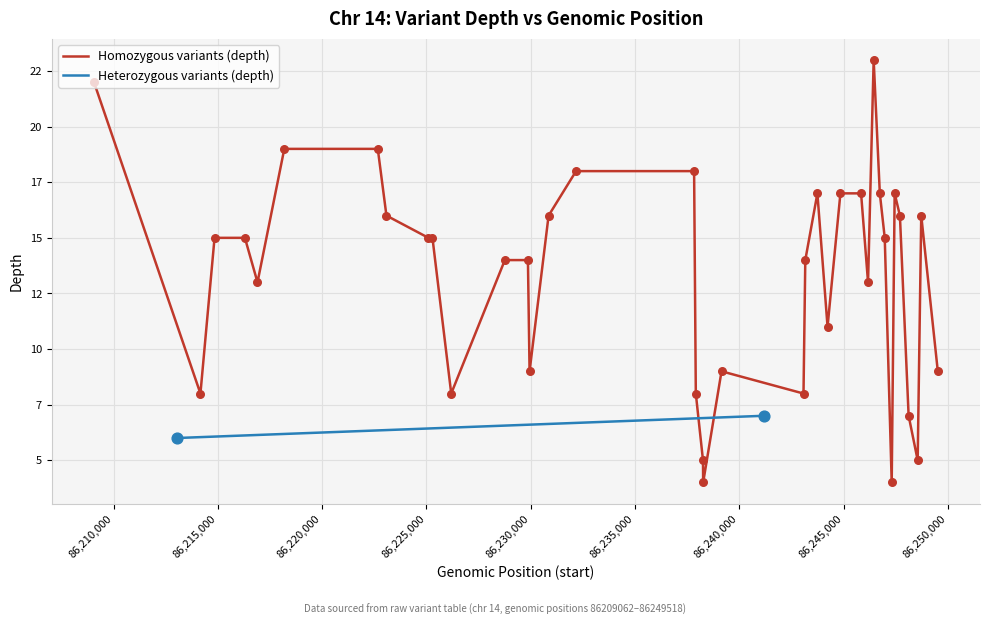

What is the ratio of the value at 34 to the value at 39?

1.9